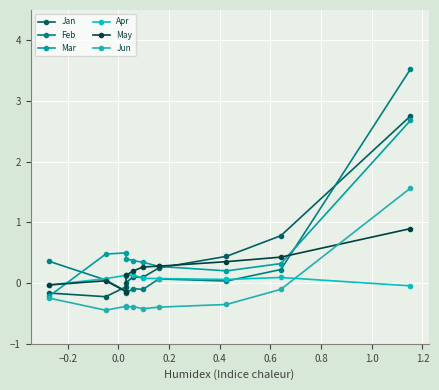

What is the highest value of the Jun series?

1.6